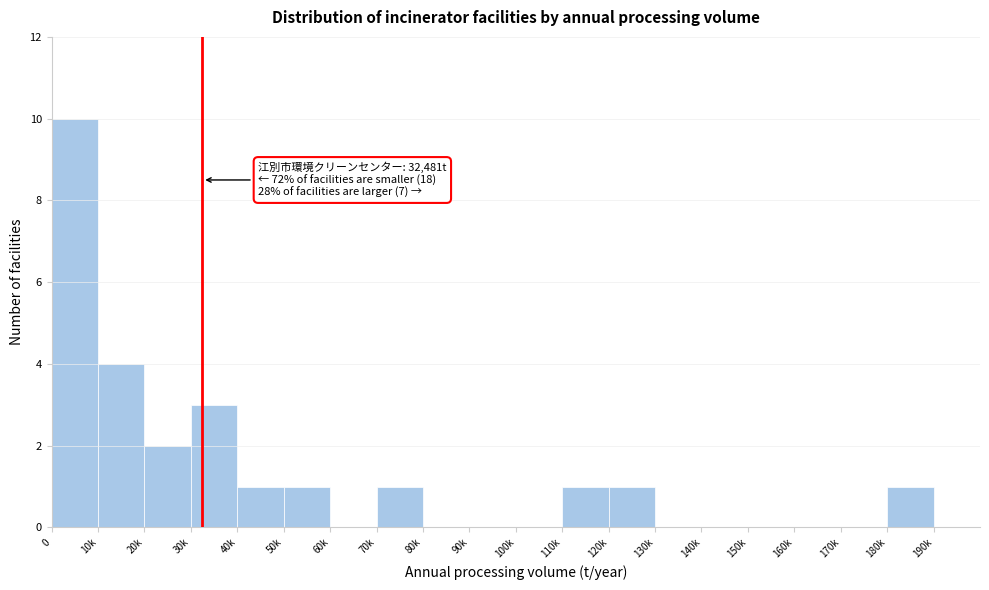

Reading left to right, extract all data points from this chart.

0=10	10k=4	20k=2	30k=3	40k=1	50k=1	60k=0	70k=1	80k=0	90k=0	100k=0	110k=1	120k=1	130k=0	140k=0	150k=0	160k=0	170k=0	180k=1	190k=0